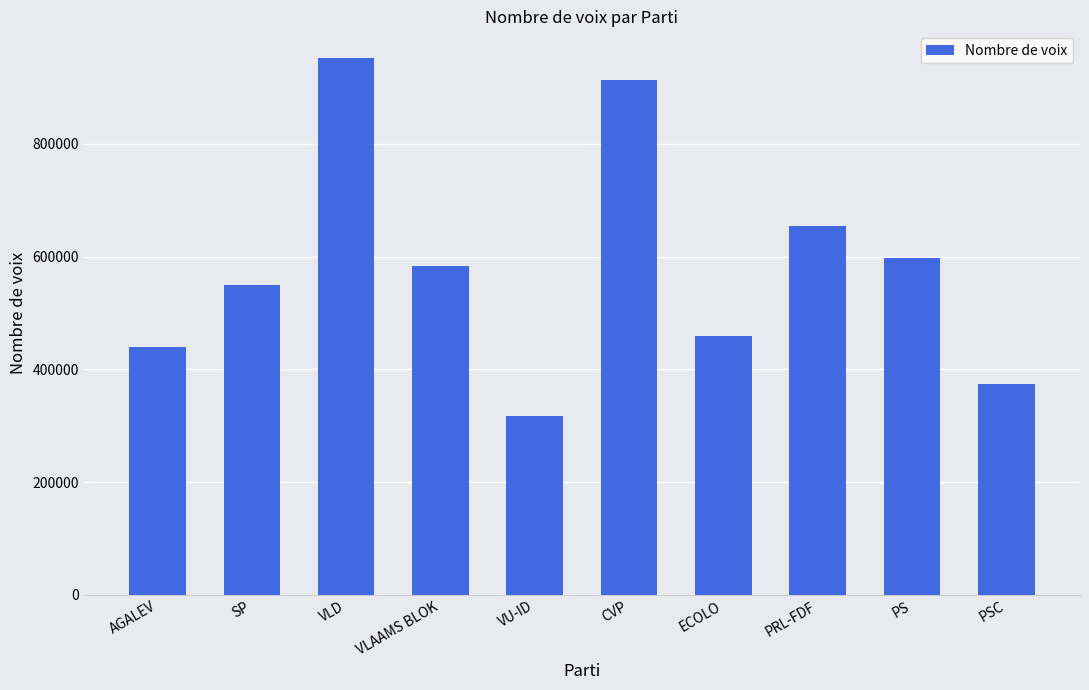

List the labels in order of value, largest first.

VLD, CVP, PRL-FDF, PS, VLAAMS BLOK, SP, ECOLO, AGALEV, PSC, VU-ID